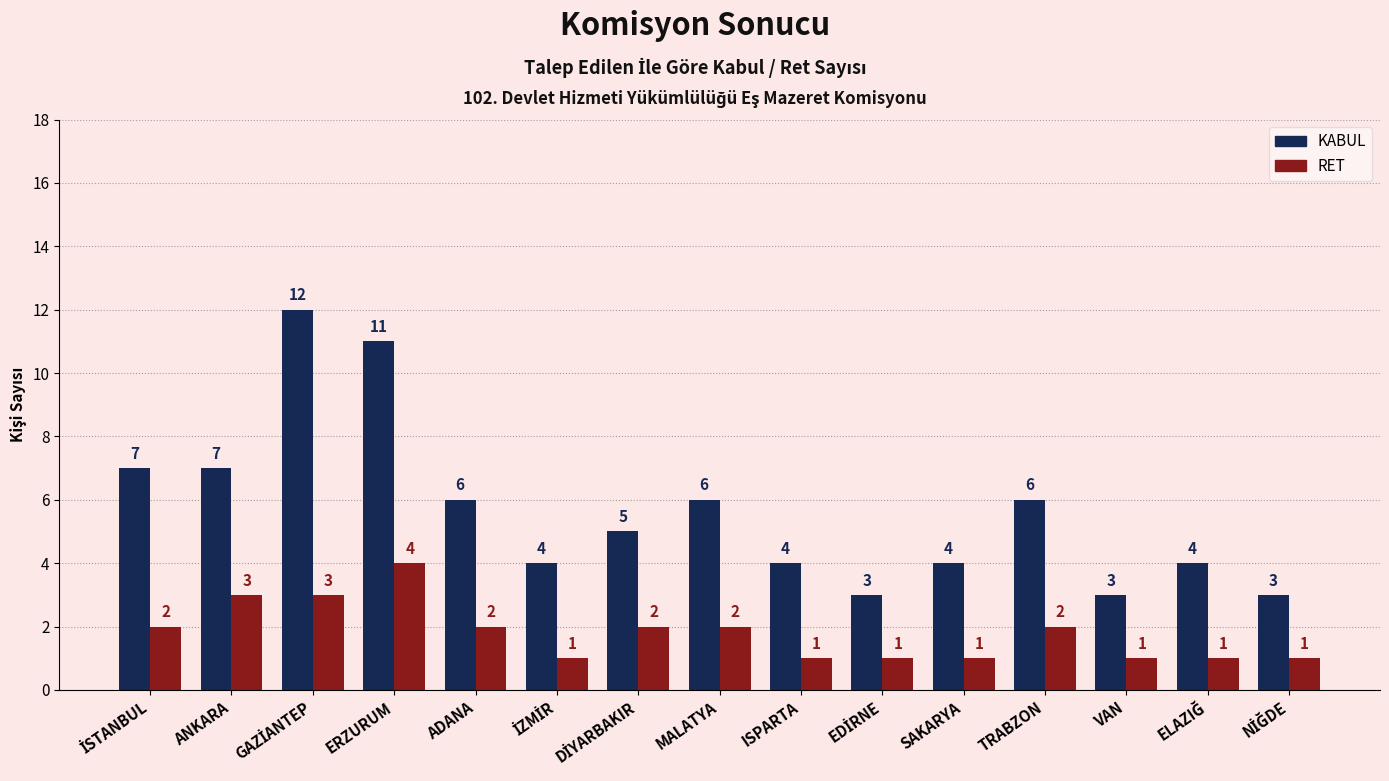

List the series in order of their overall mean, highest first.

KABUL, RET